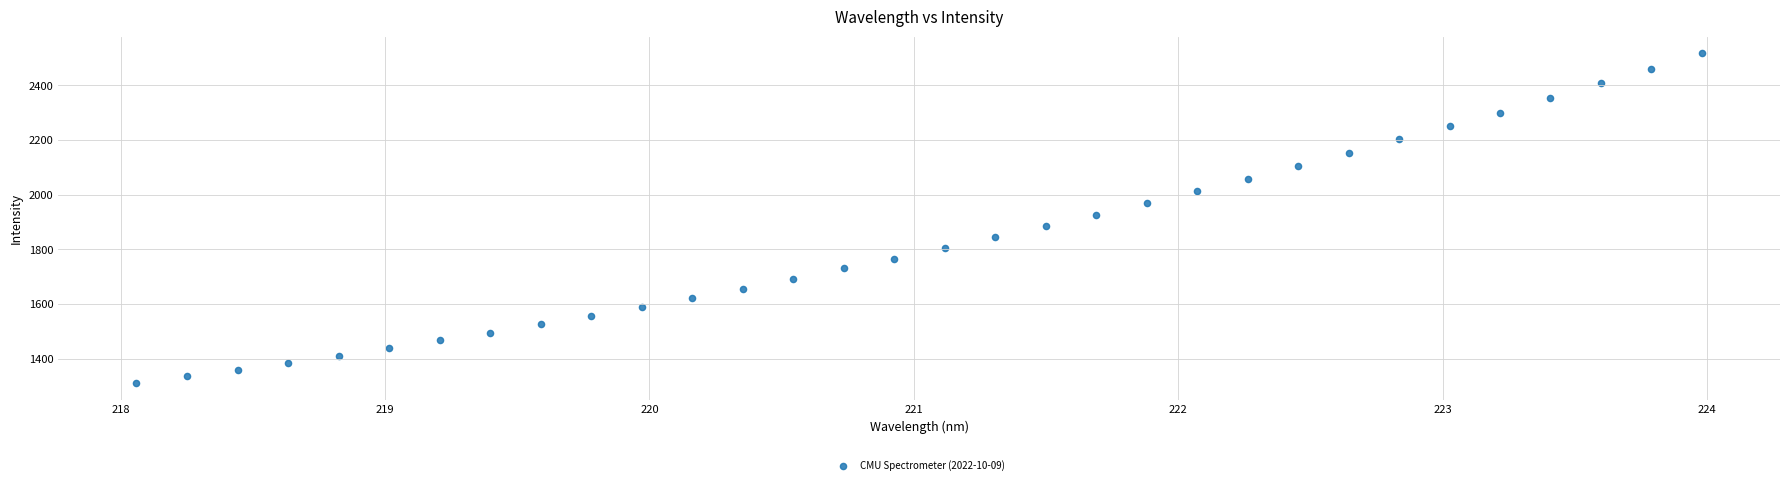

What is the range of X values (max minus min)?

5.9